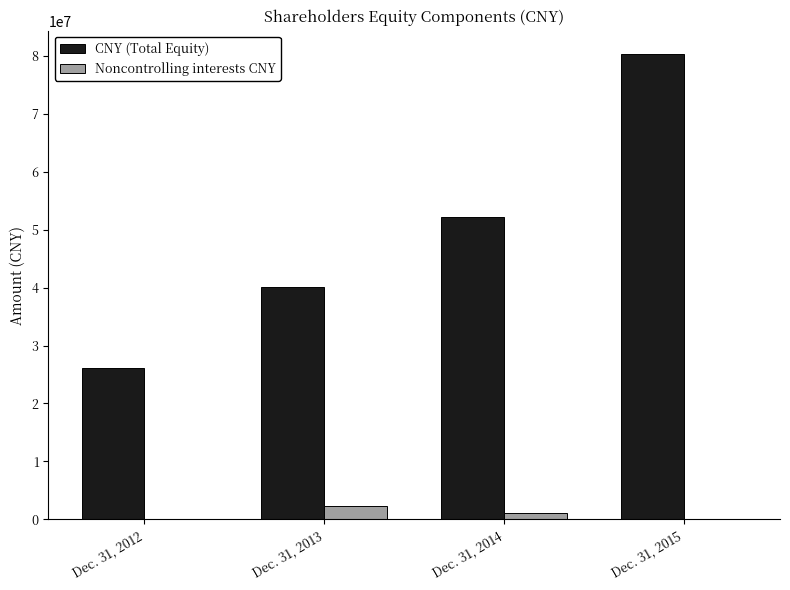

At which label is CNY (Total Equity) closest to 53224839?

Dec. 31, 2014